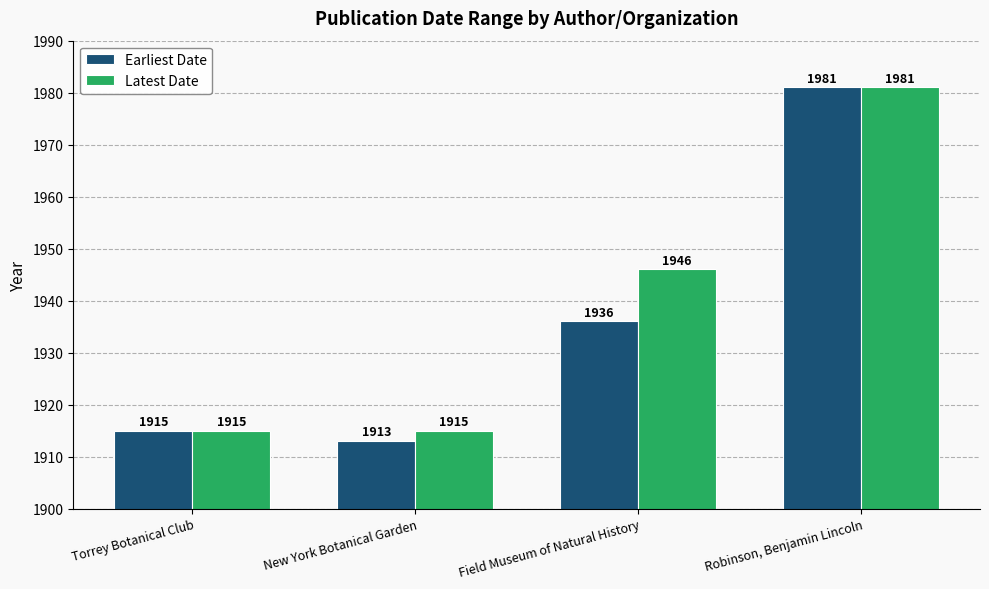

What is the difference between the second highest and second lowest values in the Earliest Date series?

21